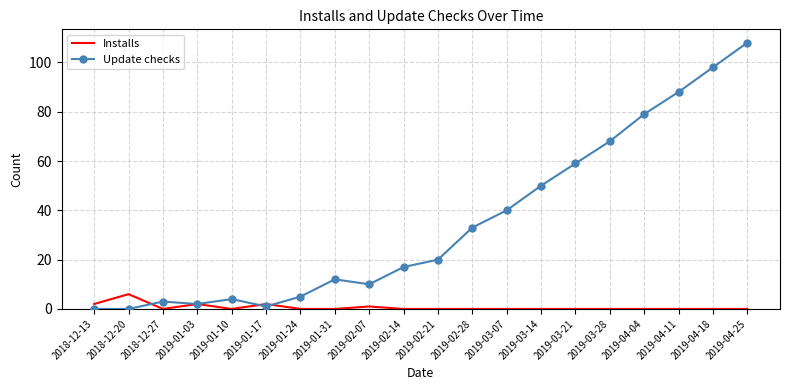

Which series has the largest range (max minus min)?

Update checks